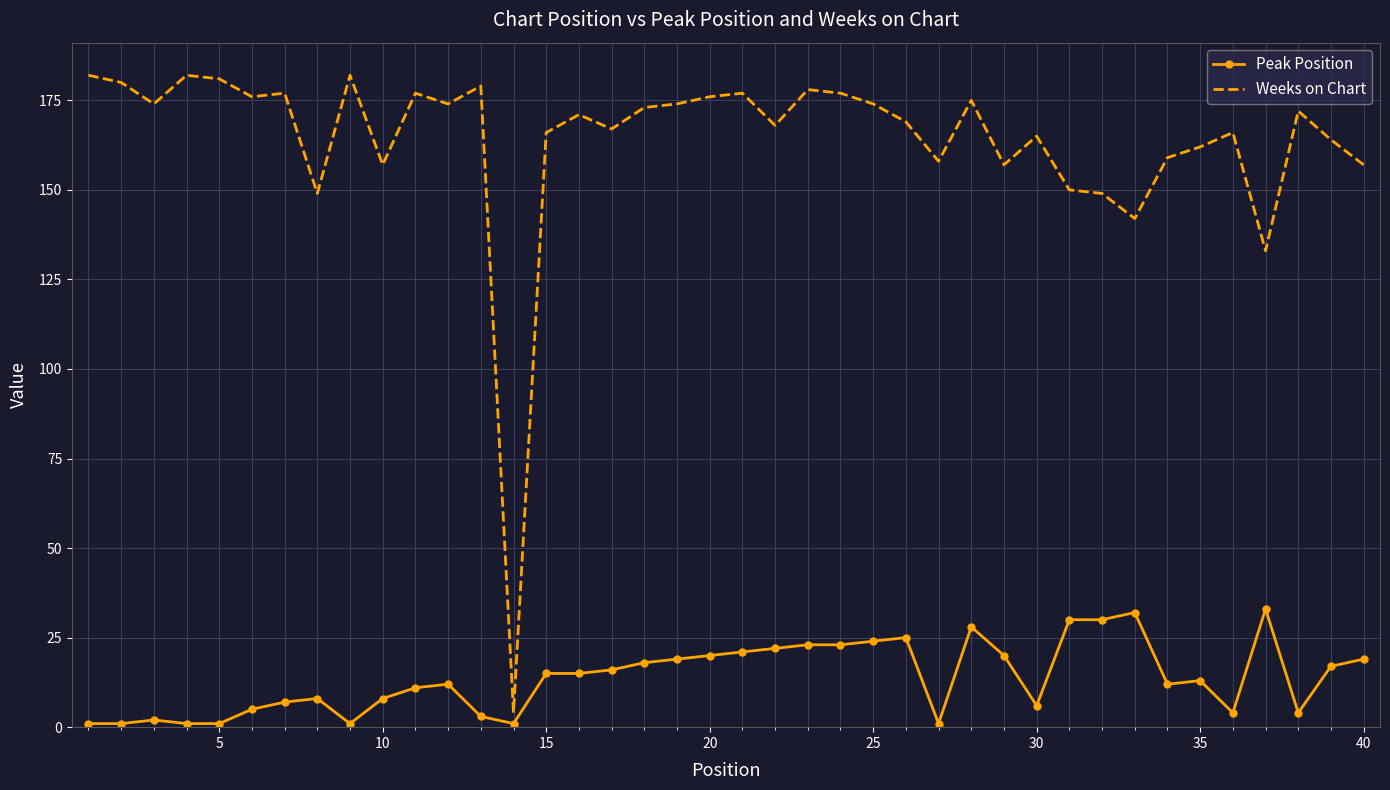

Which series has the largest range (max minus min)?

Weeks on Chart